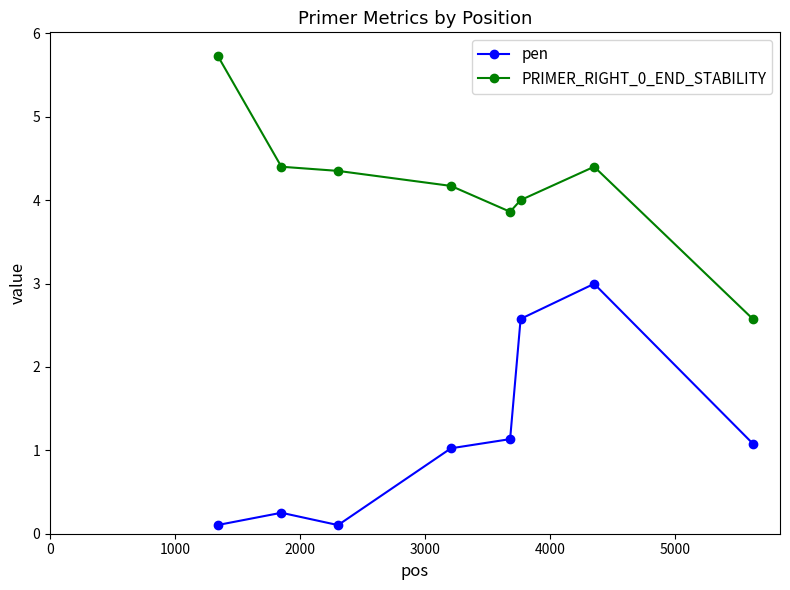

What is the minimum value for PRIMER_RIGHT_0_END_STABILITY?

2.6